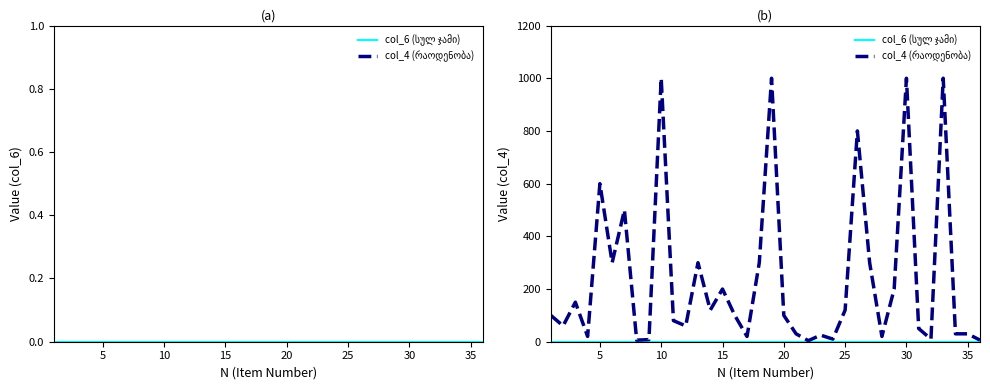

List the series in order of their overall mean, lowest first.

col_6 (სულ ჯამი), col_4 (რაოდენობა)